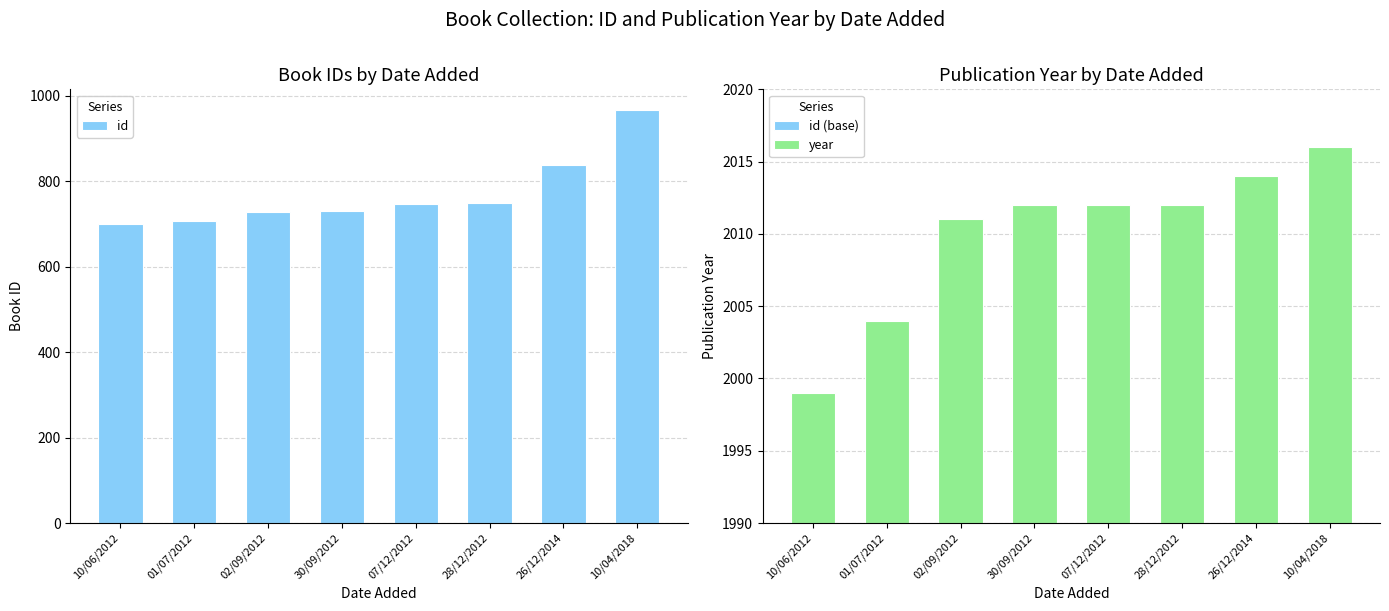

Is it true that id equals 839 at 26/12/2014?

True